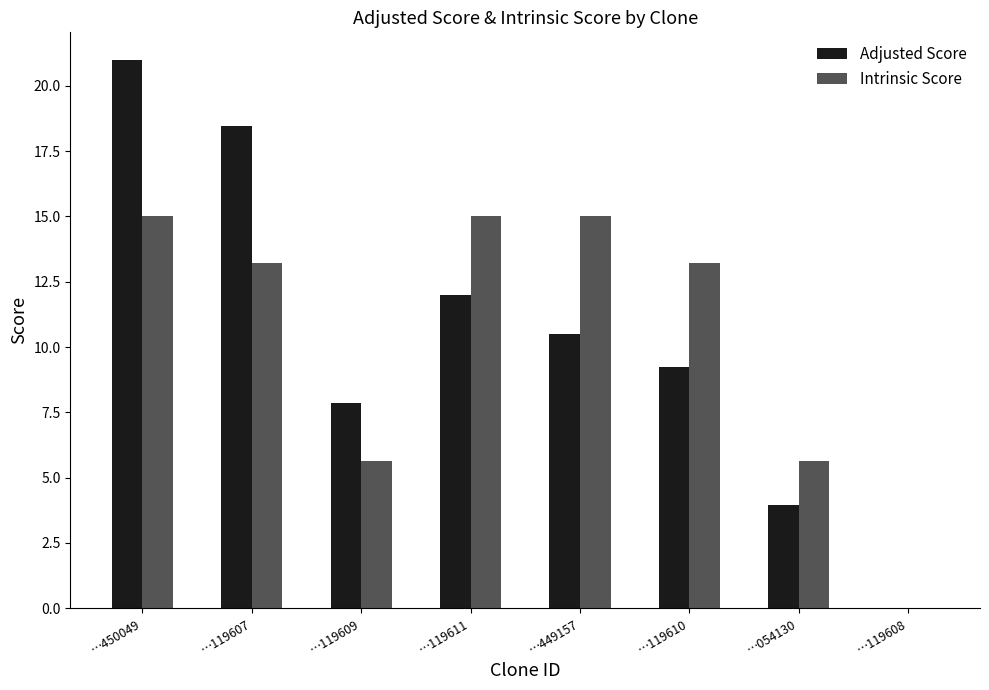

The Intrinsic Score series shows 18.5 at …119607. True or false?

False